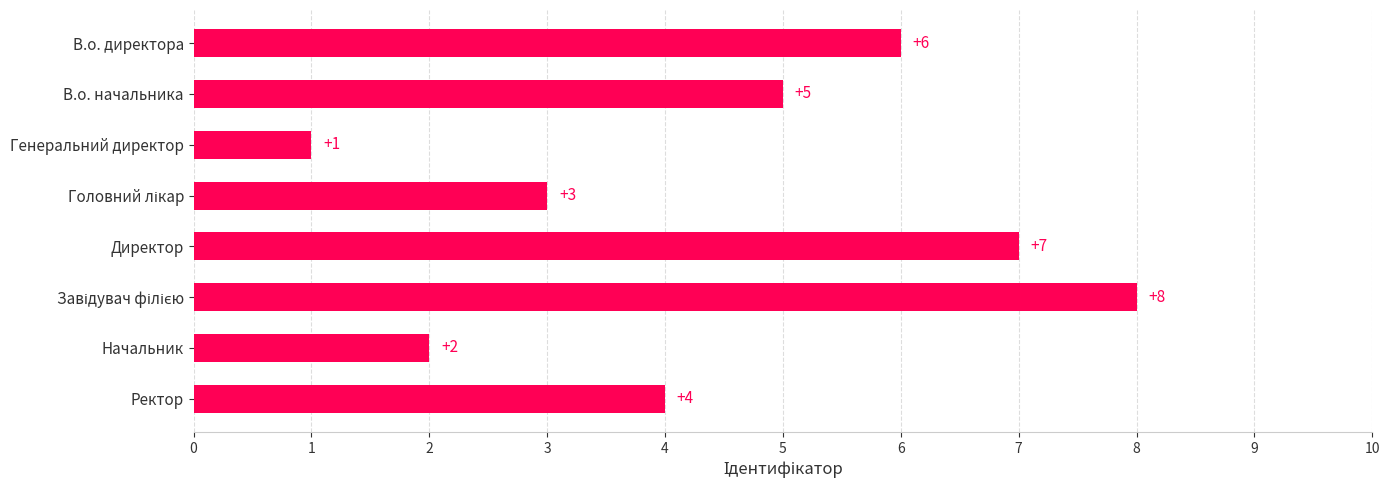

The value at В.о. начальника is 1. True or false?

False